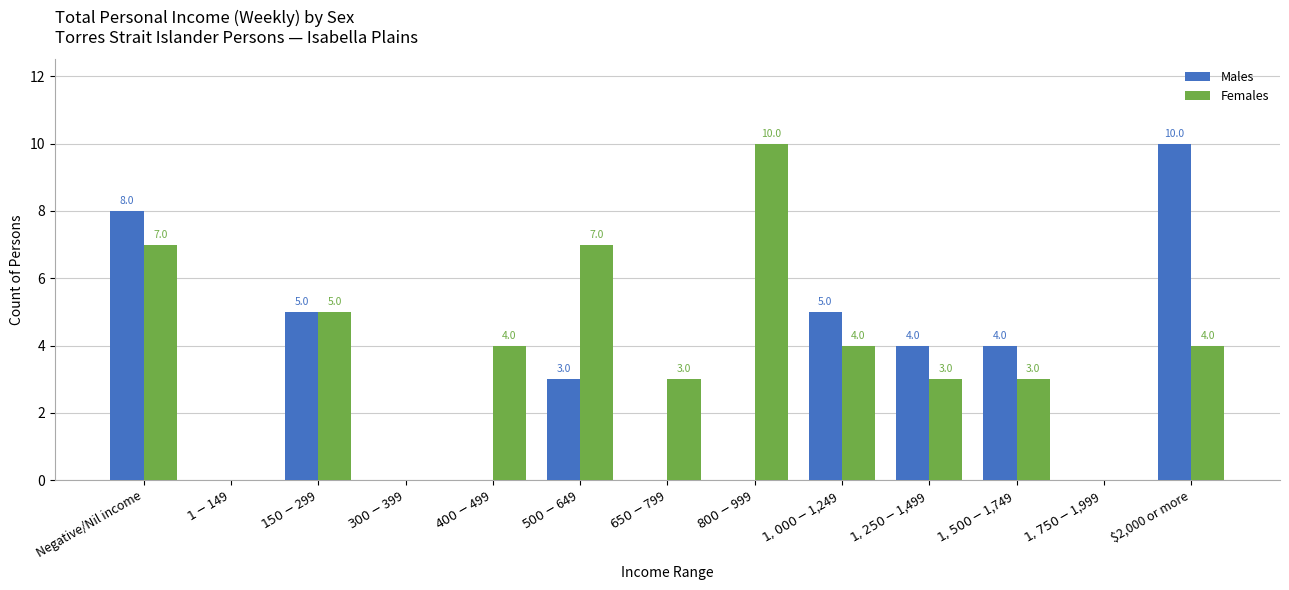

How many groups of bars are there?

13